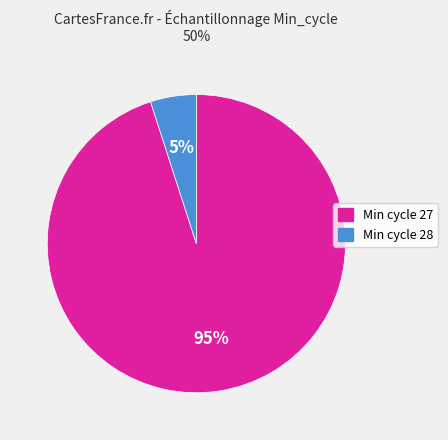

To the nearest percent, what is the average slice percentage?

50%